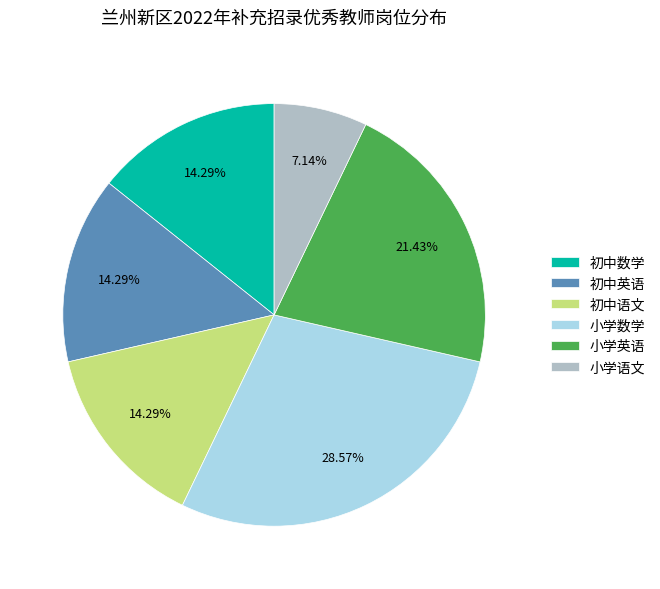

To the nearest percent, what percentage of the pie is 小学语文?

7%